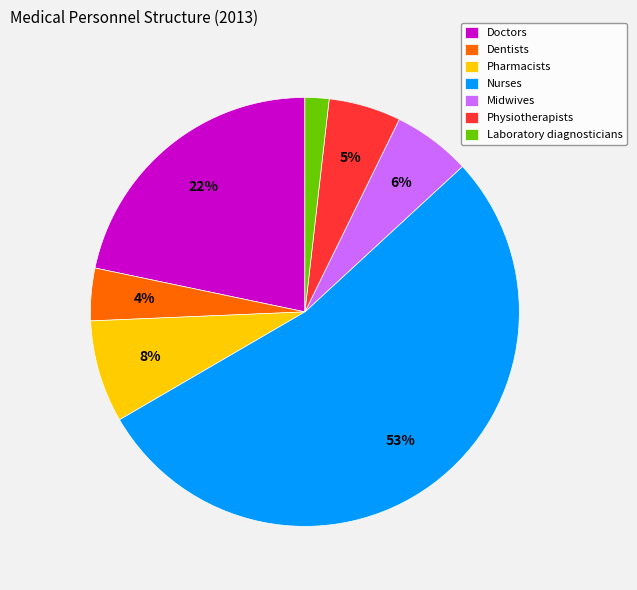

Which has a higher value, Nurses or Laboratory diagnosticians?

Nurses